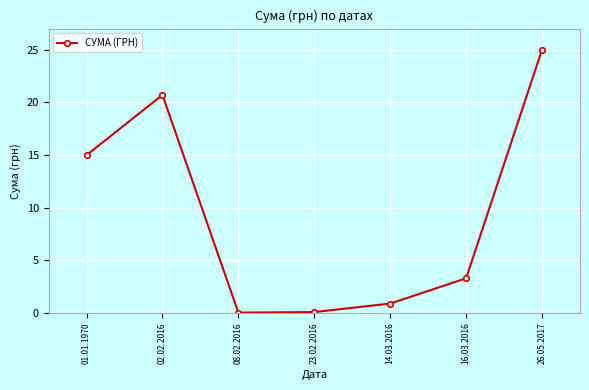

What is the label of the 5th point from the right?

08.02.2016